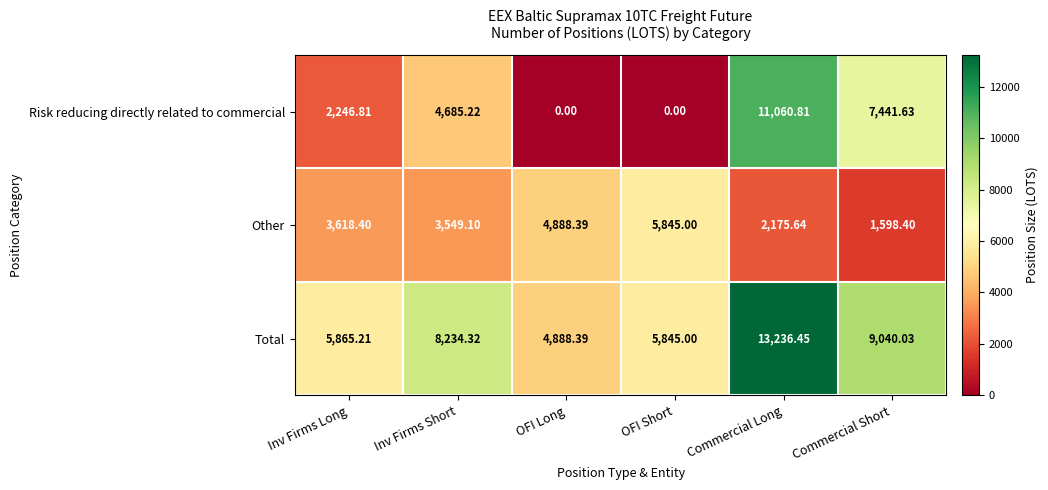

How many values in the Total series exceed 8234?

3